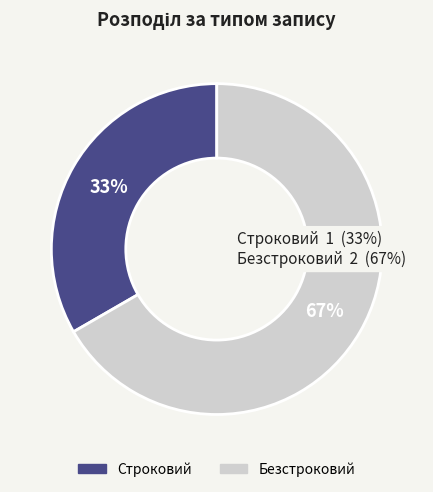

Approximately how many times larger is the value at Безстроковий compared to Строковий?

2.0